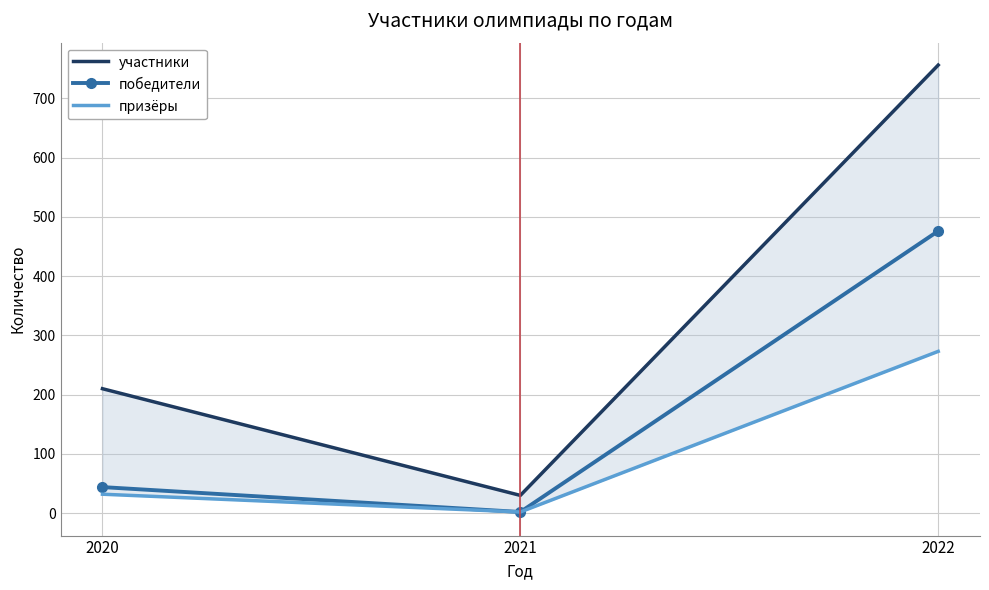

What is the value of the победители point at the 3rd from the left?

476